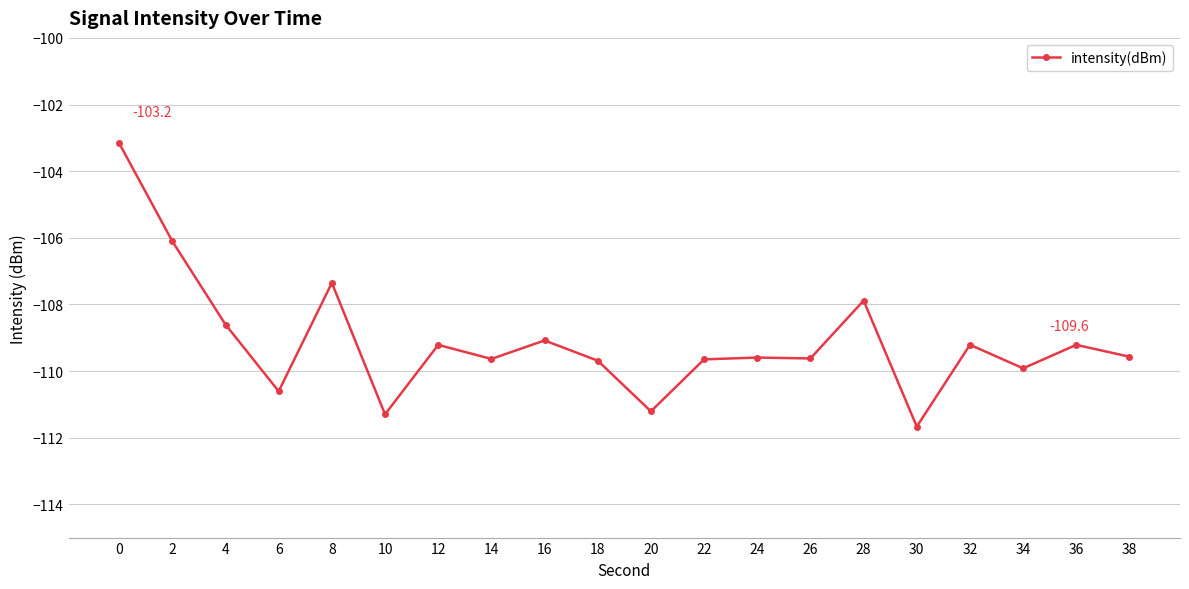

How many points are higher than both their immediate neighbors (excluding endpoints)?

7